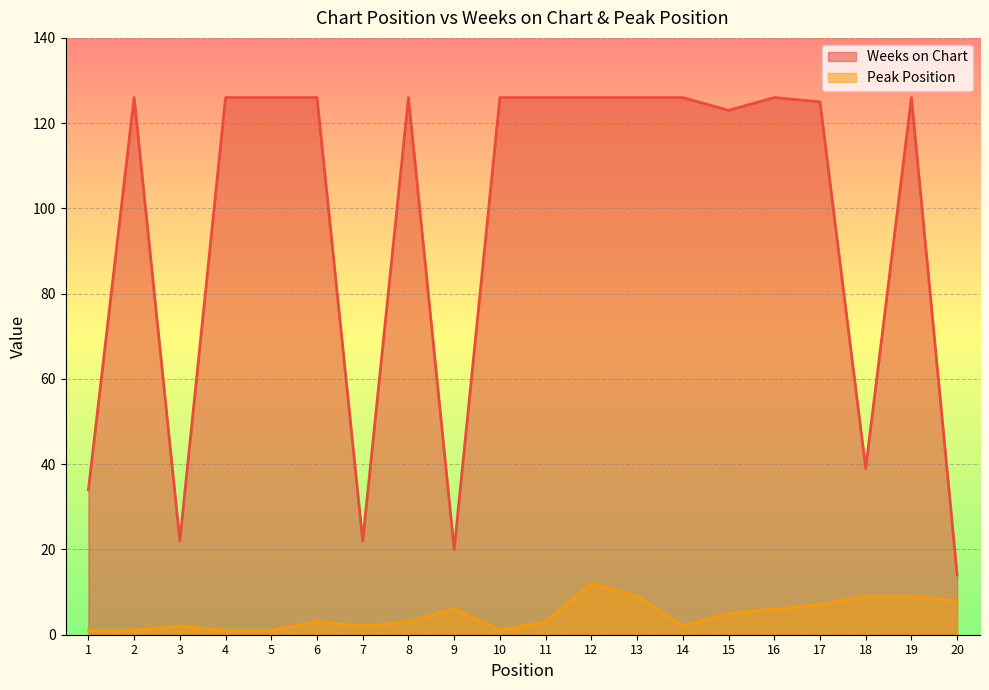

How many series are shown in this chart?

2